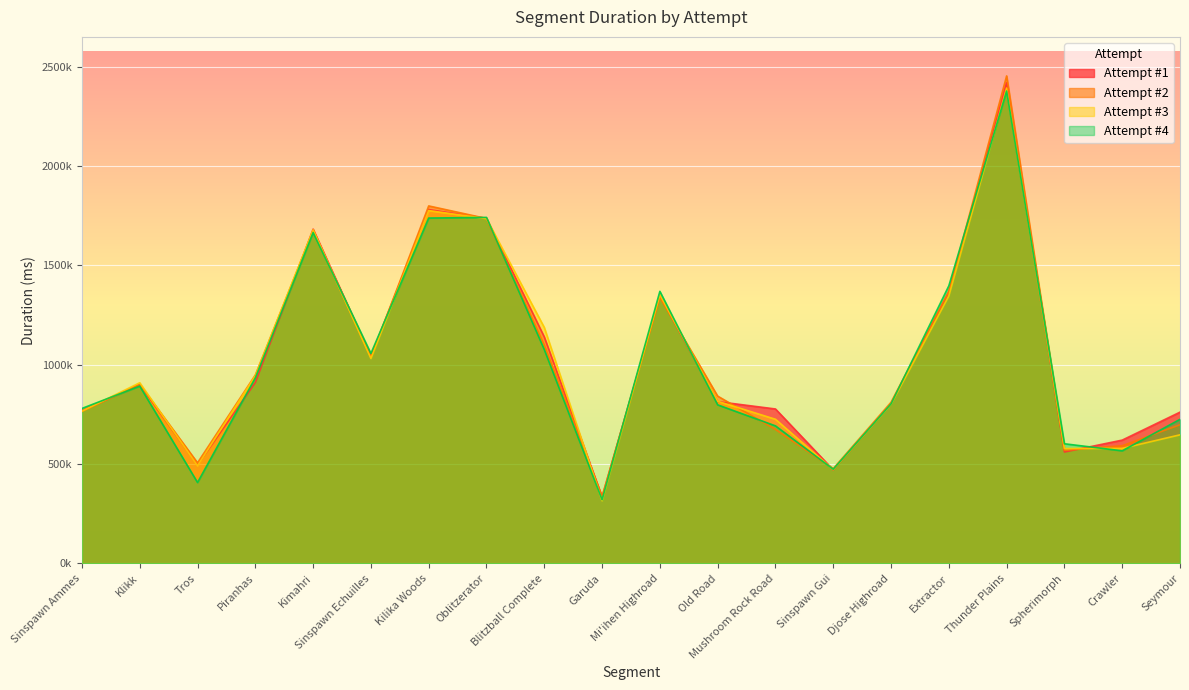

What is the difference between the maximum and minimum values in the Attempt #1 series?

2083451